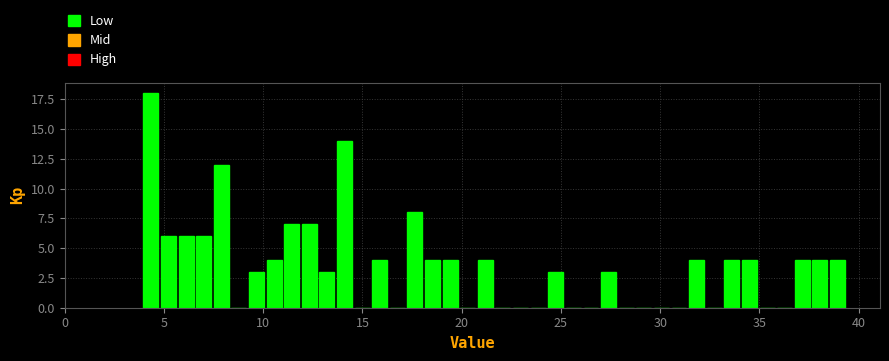

Around what value on the x-axis is the tallest bar? Give the approximate position of its centre, as read against the axis.

4.5